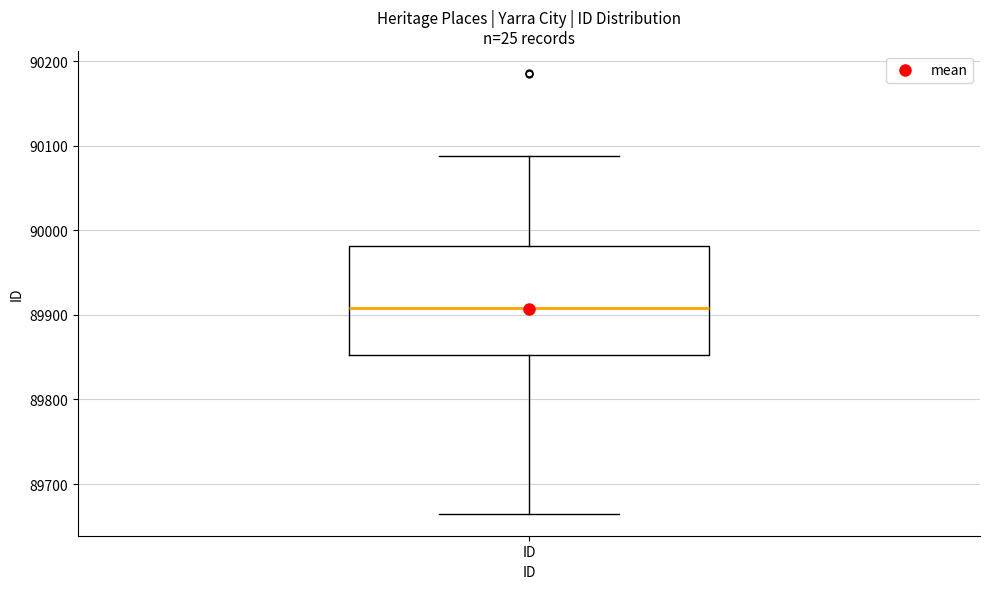

Where is the upper edge of the box for ID on the y-axis? The values are not printed on the chart, so give them approximately, as read against the axis.

89980